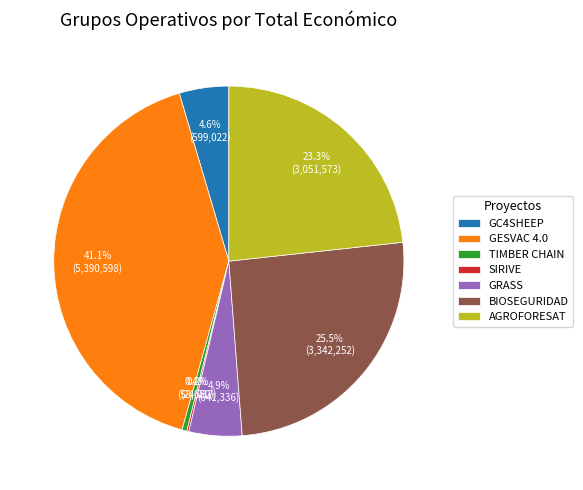

Is TIMBER CHAIN the majority of the pie?

No